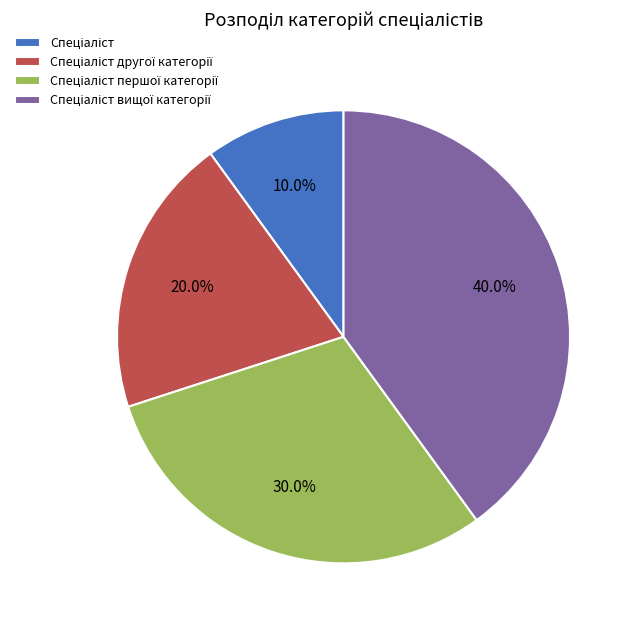

Is there a majority slice in this chart?

No